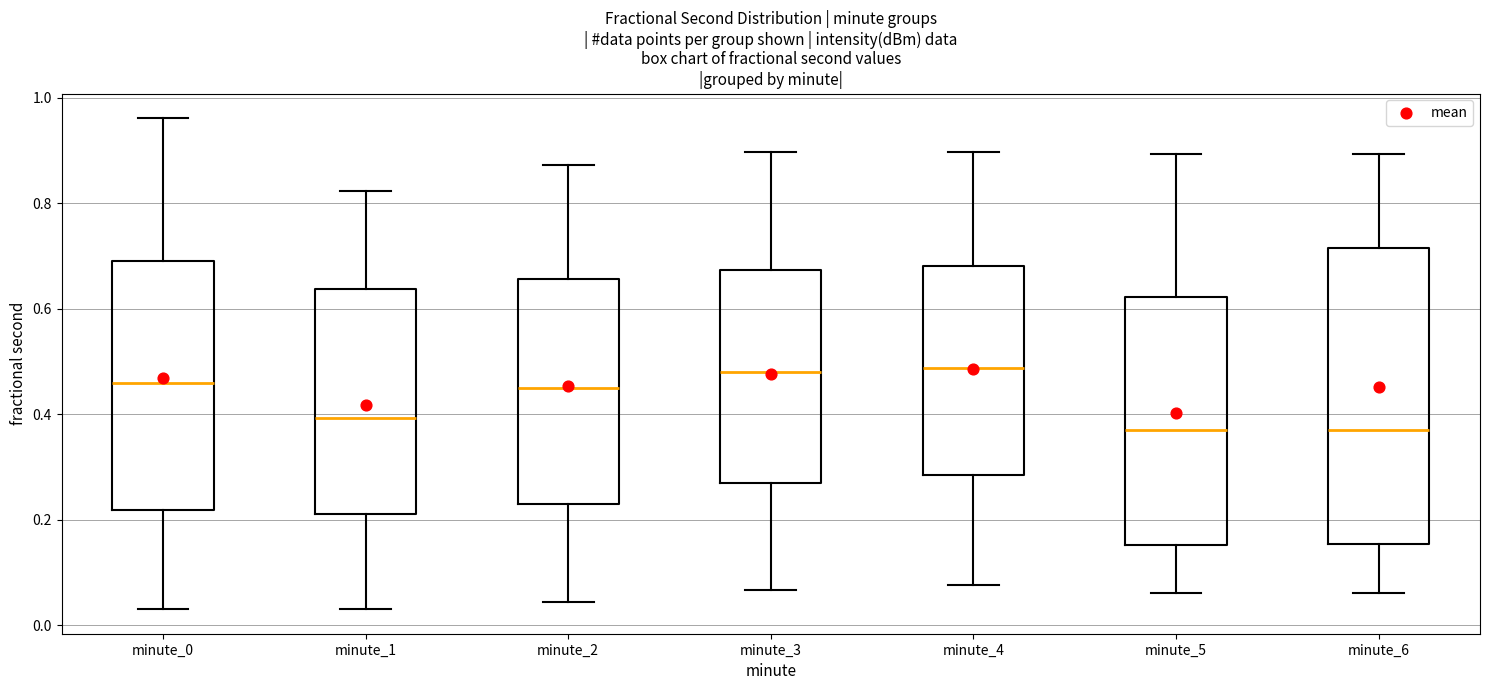

Reading left to right, read every box against the y-axis: the position of its median line, the range the box covers, and the ends of its whiskers. The values are not printed on the chart, so give them approximately, as read against the axis.

minute_0: median 0.46, box 0.22 to 0.70, whiskers 0.04 to 0.96
minute_1: median 0.40, box 0.22 to 0.64, whiskers 0.04 to 0.82
minute_2: median 0.46, box 0.24 to 0.66, whiskers 0.04 to 0.88
minute_3: median 0.48, box 0.26 to 0.68, whiskers 0.06 to 0.90
minute_4: median 0.48, box 0.28 to 0.68, whiskers 0.08 to 0.90
minute_5: median 0.38, box 0.16 to 0.62, whiskers 0.06 to 0.90
minute_6: median 0.38, box 0.16 to 0.72, whiskers 0.06 to 0.90